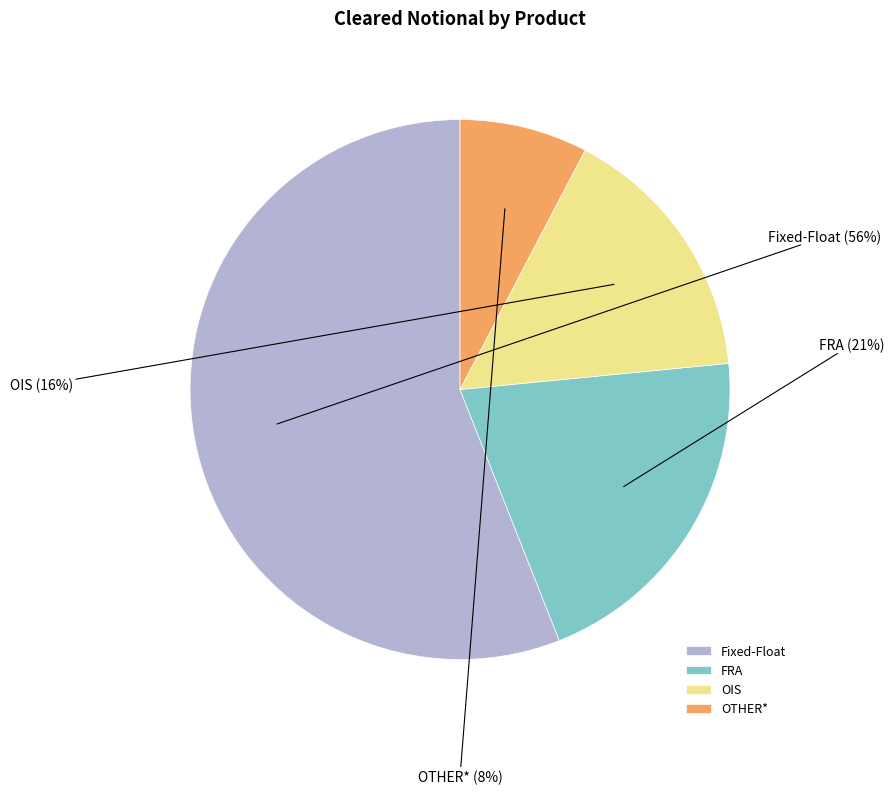

To the nearest percent, what portion does OIS represent?

16%